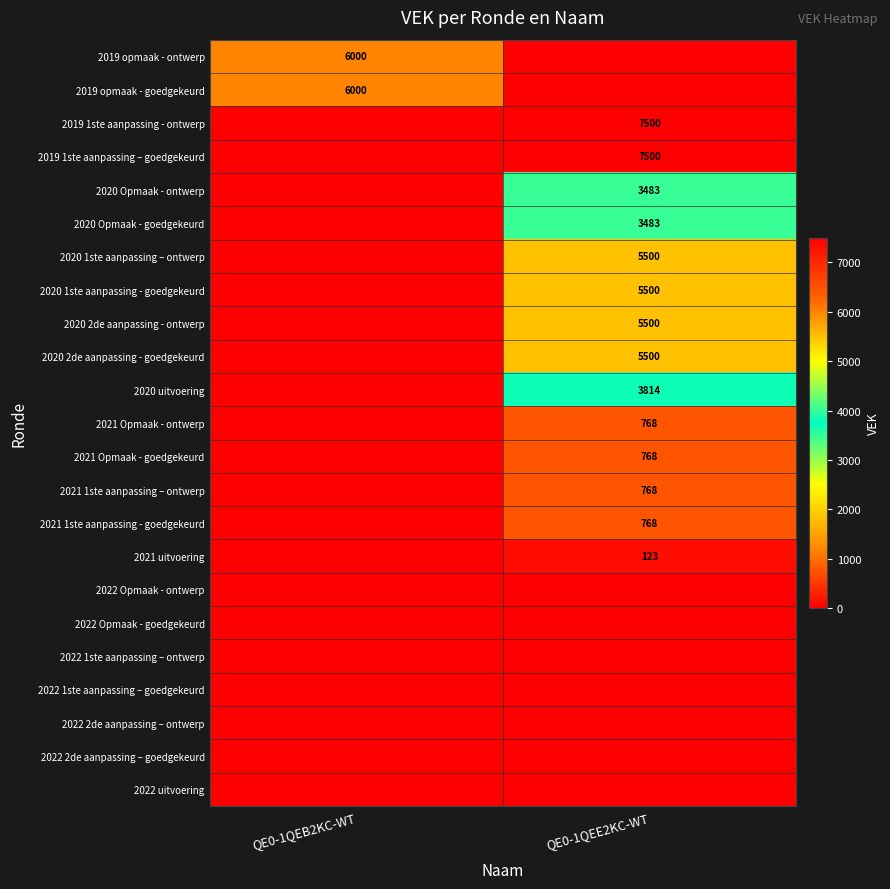

True or false: 2019 1ste aanpassing – goedgekeurd has a value of 5001 at QE0-1QEE2KC-WT.

False